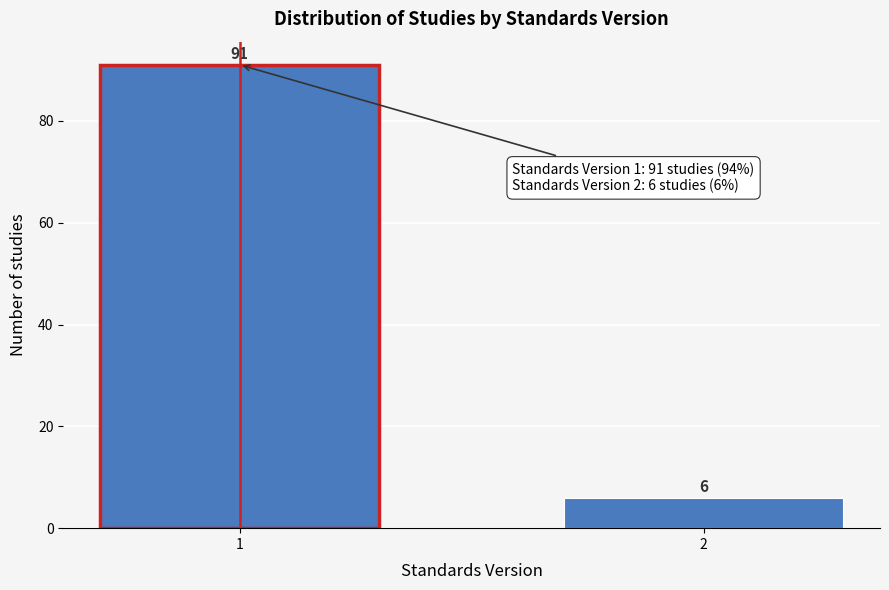

Reading left to right, transcribe all the data shown in this chart.

91	6